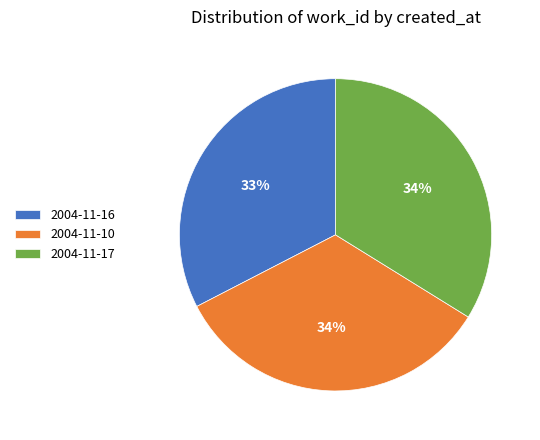

Does any single category account for the majority?

No